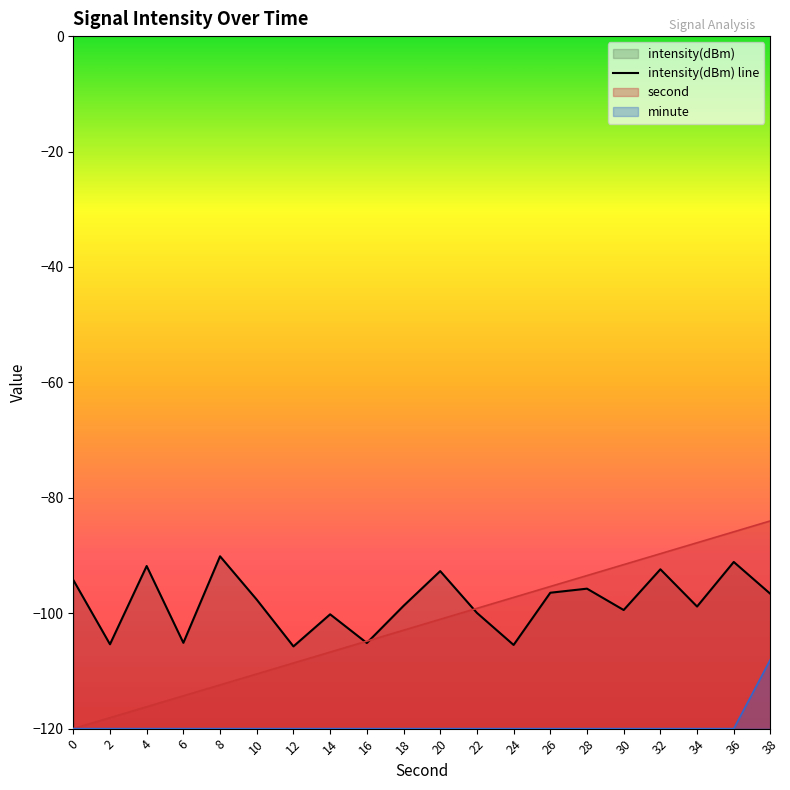

Where is the data nearest to the value -97?

38